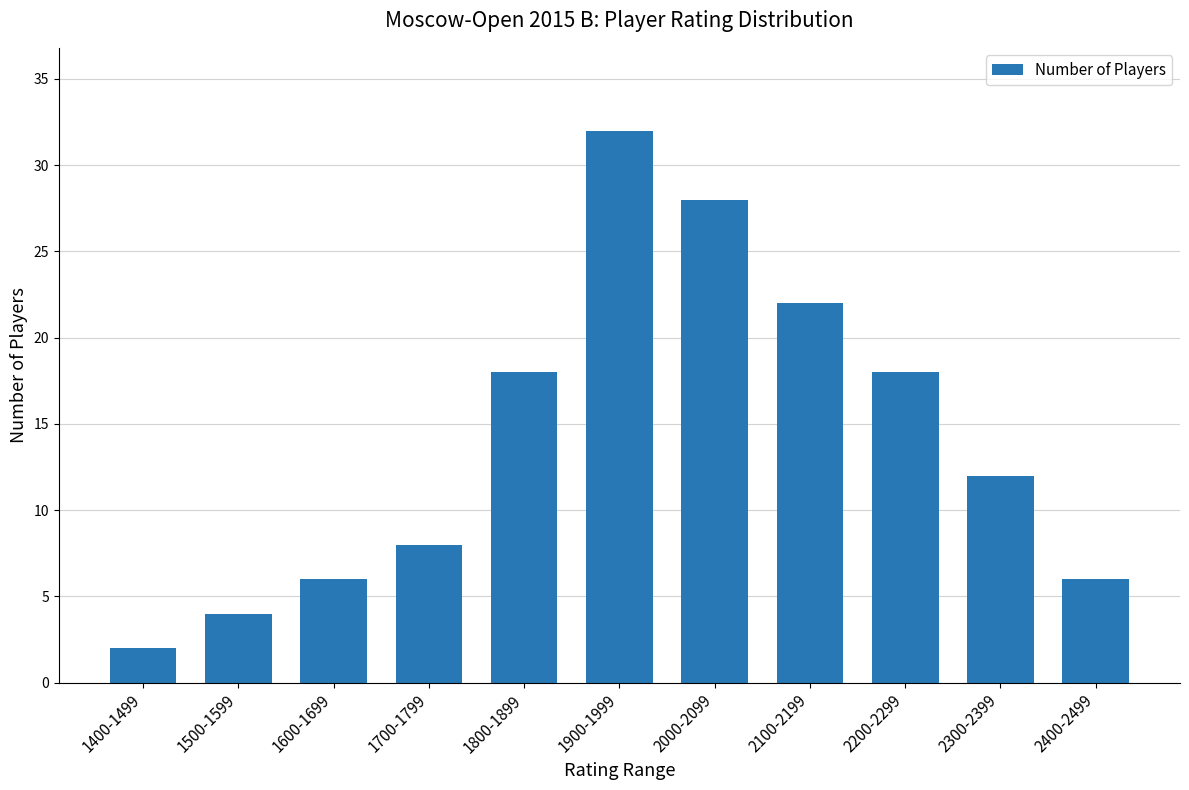

Reading left to right, transcribe all the data shown in this chart.

1400-1499=2	1500-1599=4	1600-1699=6	1700-1799=8	1800-1899=18	1900-1999=32	2000-2099=28	2100-2199=22	2200-2299=18	2300-2399=12	2400-2499=6